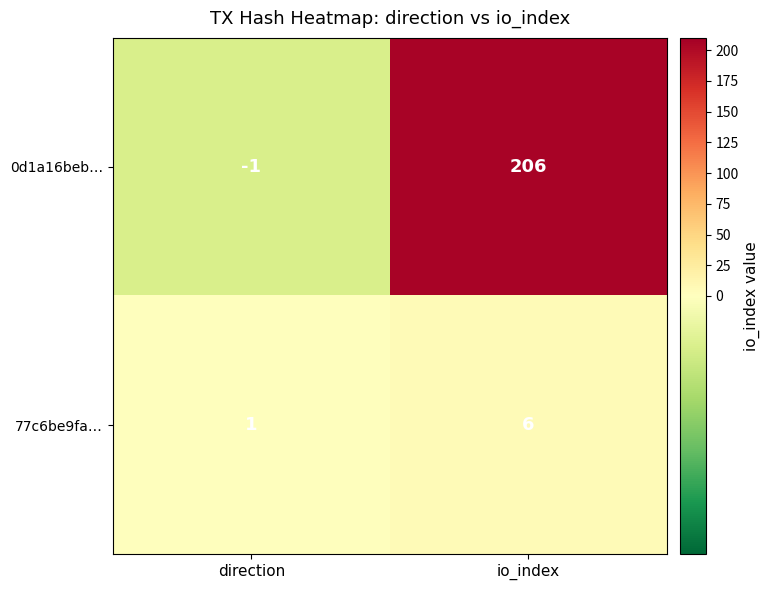

Rank the categories by 77c6be9fa… value from lowest to highest.

direction, io_index